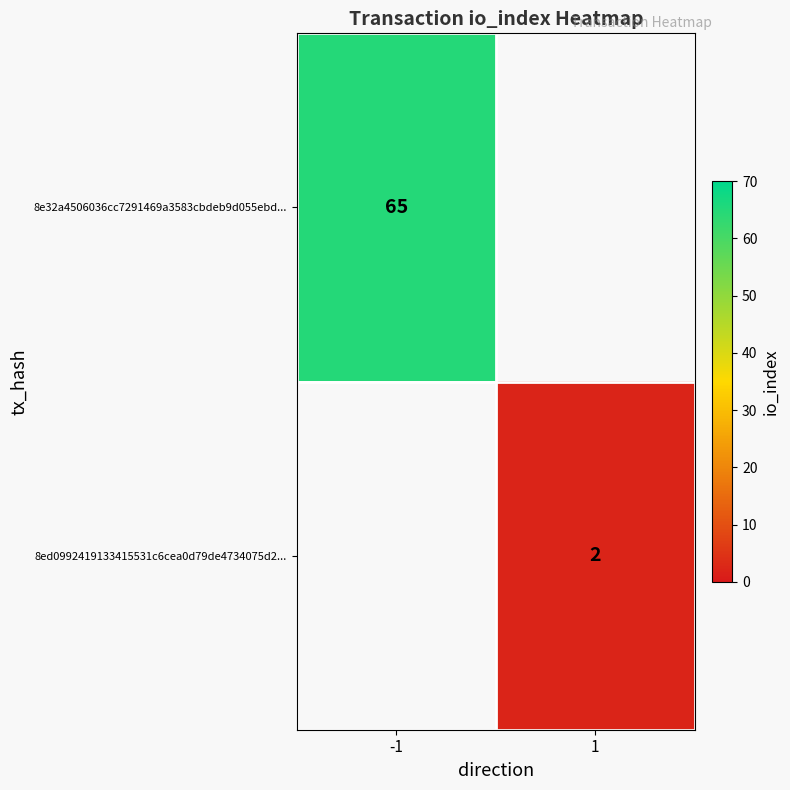

Is the value of 8ed0992419133415531c6cea0d79de4734075d2... at 1 greater than the value of 8e32a4506036cc7291469a3583cbdeb9d055ebd... at -1?

No